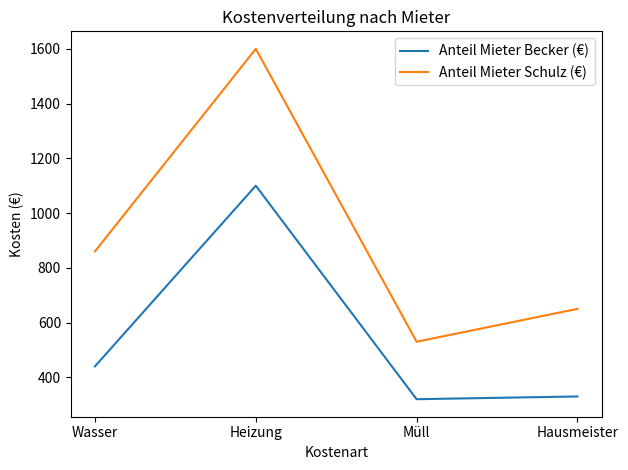

Reading right to left, list all the values displayed in this chart.

Anteil Mieter Becker (€): Hausmeister=330	Müll=320	Heizung=1100	Wasser=440
Anteil Mieter Schulz (€): Hausmeister=650	Müll=530	Heizung=1600	Wasser=860